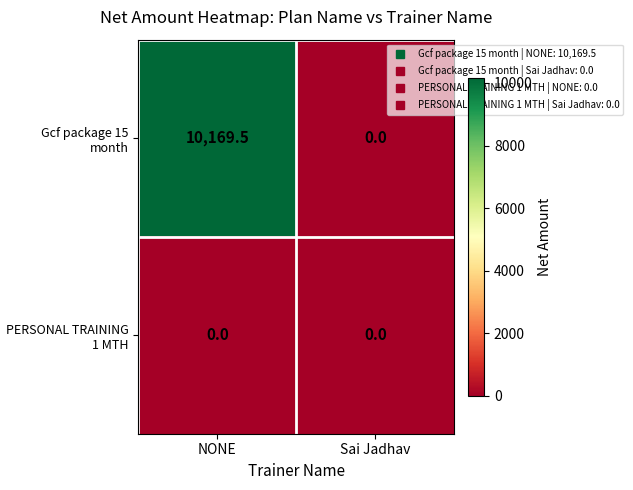

Where does the Gcf package 15 month series first go above 10169?

NONE